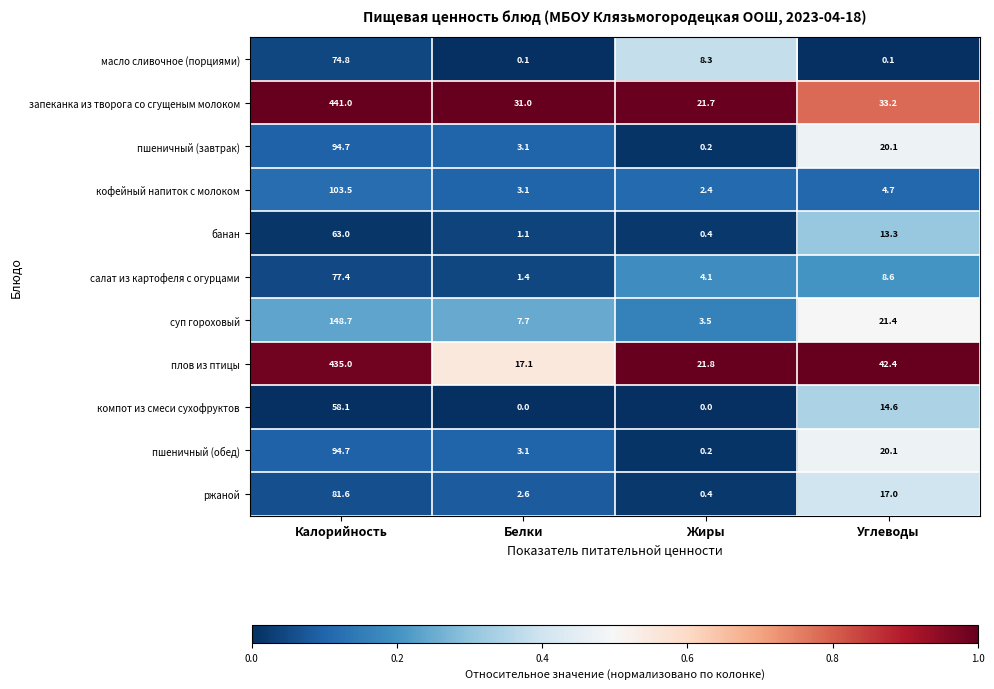

Read the банан value at Калорийность.

63.0